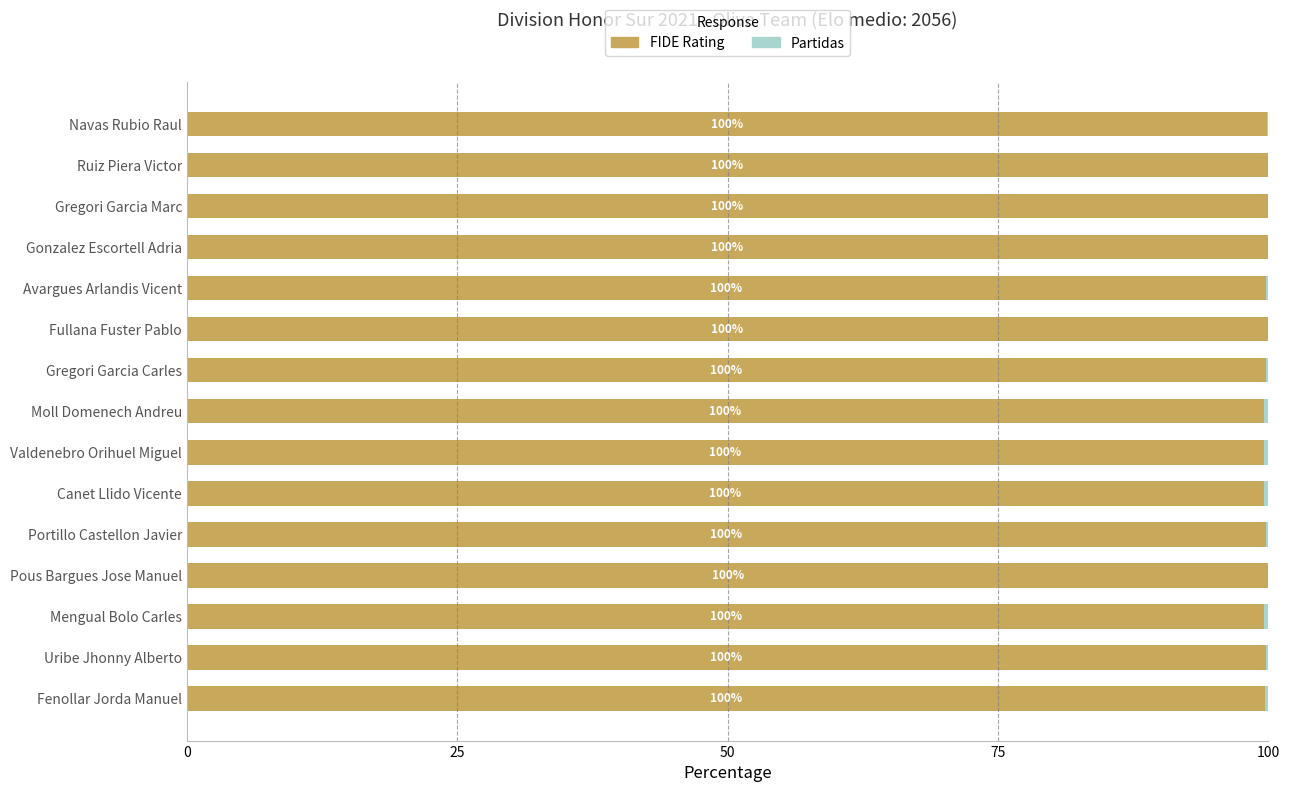

Count the number of data series in this chart.

2